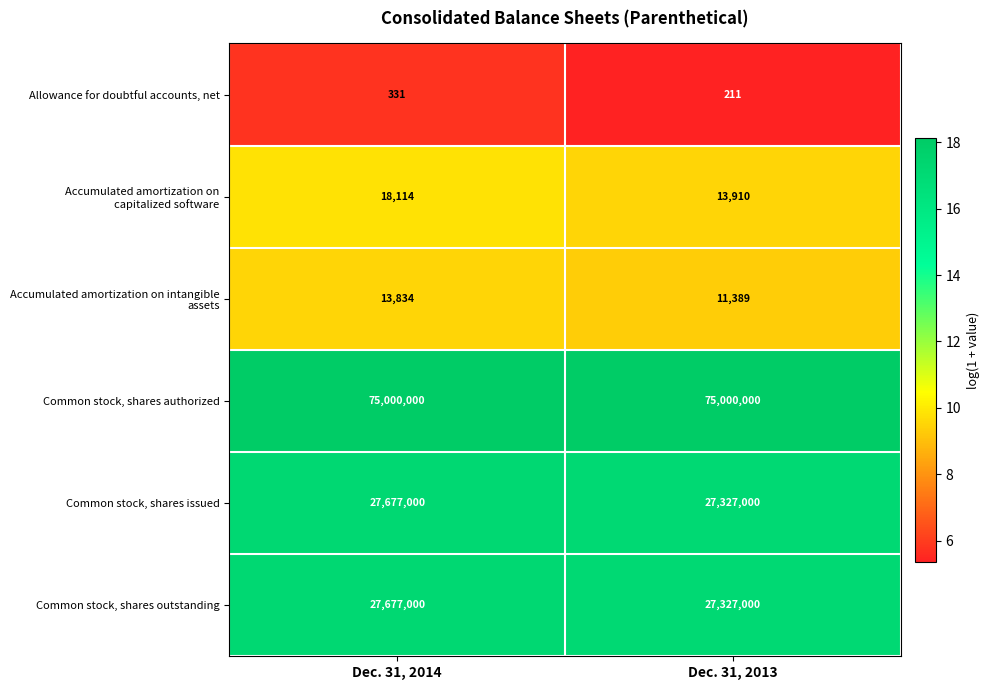

What is the spread (max minus min) of values at Dec. 31, 2014?

74999669